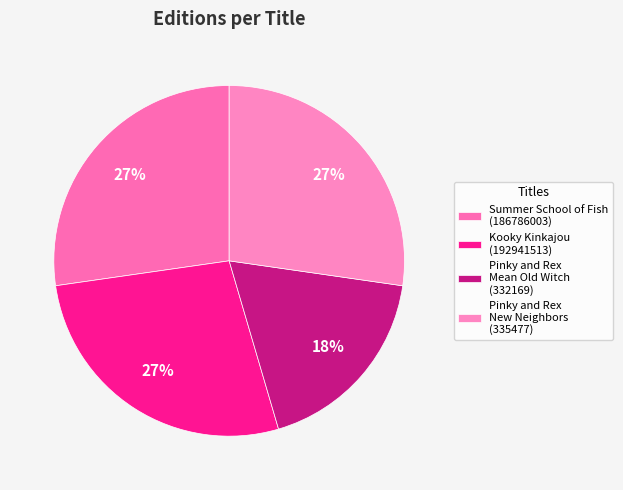

Count the number of slices in the pie.

4